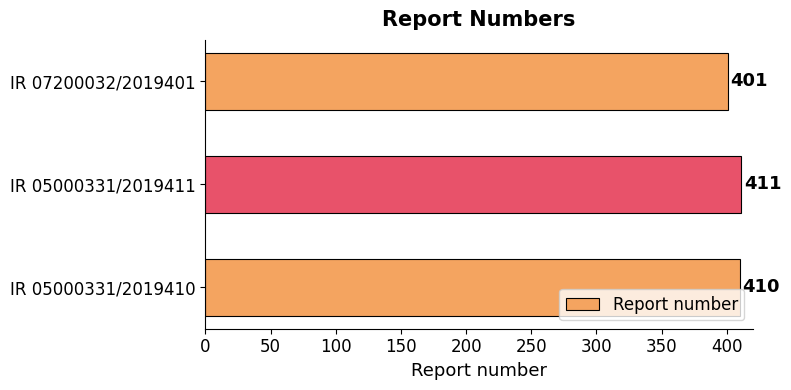

What is the sum of the values at IR 05000331/2019411 and IR 07200032/2019401?

812